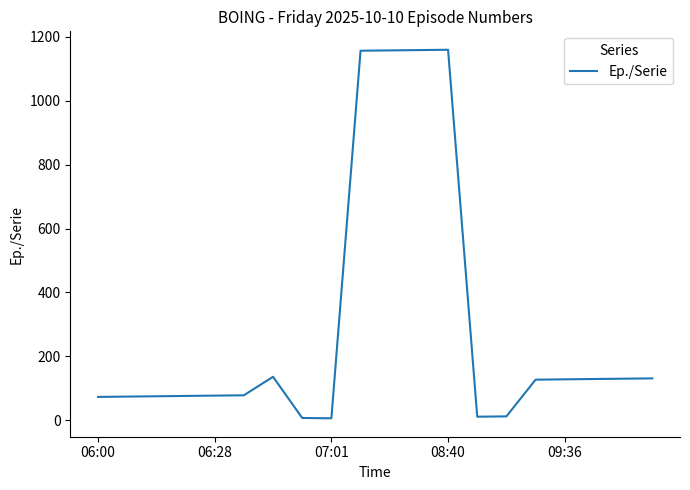

What is the greatest value displayed?

1160